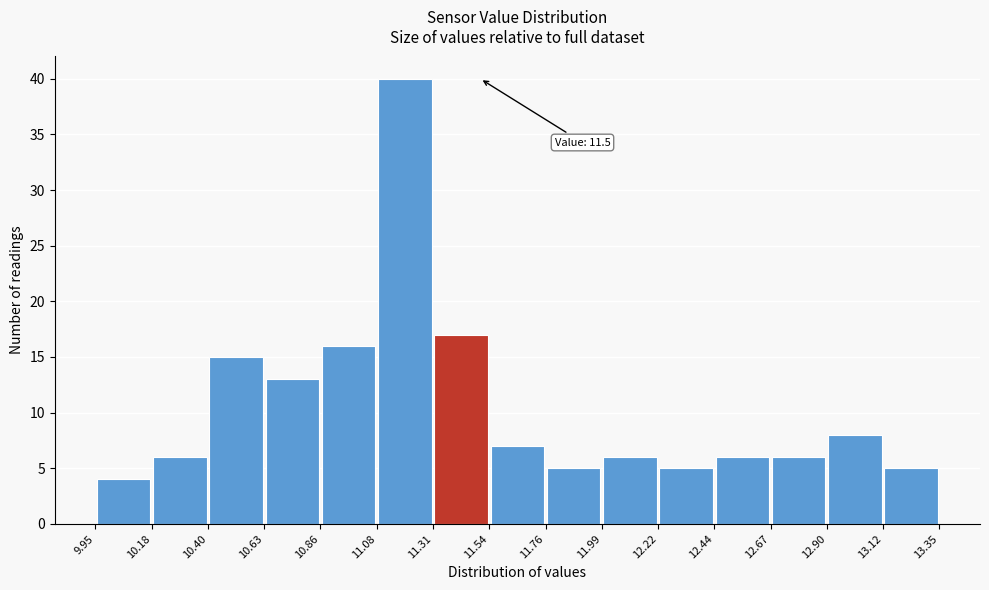

Over which range of the x-axis is the bar tallest?

11.08 to 11.31